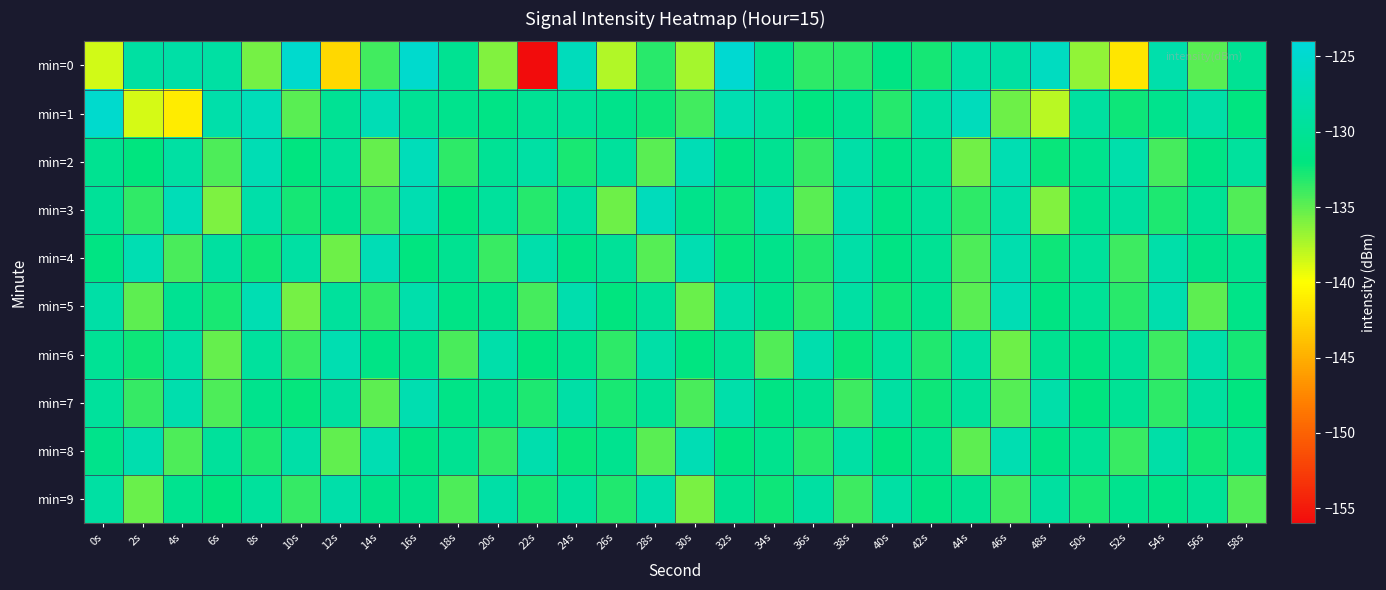

Reading left to right, what are all the values shown in this chart?

min=0: 0s=-138.6	2s=-128.9	4s=-128.6	6s=-128.9	8s=-135.7	10s=-125.0	12s=-142.5	14s=-134.1	16s=-125.1	18s=-130.3	20s=-136.1	22s=-156.0	24s=-126.6	26s=-137.6	28s=-133.4	30s=-137.2	32s=-124.7	34s=-130.5	36s=-133.5	38s=-133.3	40s=-131.6	42s=-132.7	44s=-128.6	46s=-128.9	48s=-126.2	50s=-136.5	52s=-141.6	54s=-128.1	56s=-134.8	58s=-130.2
min=1: 0s=-125.1	2s=-138.7	4s=-141.2	6s=-128.2	8s=-126.9	10s=-134.8	12s=-130.2	14s=-127.2	16s=-130.0	18s=-130.8	20s=-131.5	22s=-130.2	24s=-129.8	26s=-131.0	28s=-132.5	30s=-134.1	32s=-127.6	34s=-129.3	36s=-131.8	38s=-130.5	40s=-133.2	42s=-128.9	44s=-126.7	46s=-135.4	48s=-137.8	50s=-129.1	52s=-132.4	54s=-130.8	56s=-128.5	58s=-131.9
min=2: 0s=-130.5	2s=-132.1	4s=-128.8	6s=-134.5	8s=-127.3	10s=-131.9	12s=-129.6	14s=-135.2	16s=-126.8	18s=-133.4	20s=-130.1	22s=-128.7	24s=-132.8	26s=-129.5	28s=-134.8	30s=-127.2	32s=-131.6	34s=-130.3	36s=-133.7	38s=-128.4	40s=-131.2	42s=-129.9	44s=-135.6	46s=-127.5	48s=-132.3	50s=-130.7	52s=-128.1	54s=-134.2	56s=-131.5	58s=-129.3
min=3: 0s=-129.8	2s=-133.6	4s=-127.1	6s=-135.9	8s=-128.3	10s=-132.7	12s=-130.4	14s=-134.1	16s=-127.6	18s=-131.8	20s=-129.5	22s=-133.2	24s=-128.9	26s=-135.5	28s=-126.7	30s=-130.9	32s=-132.4	34s=-128.6	36s=-134.8	38s=-127.9	40s=-131.3	42s=-129.7	44s=-133.5	46s=-128.2	48s=-136.1	50s=-130.6	52s=-129.2	54s=-132.9	56s=-130.1	58s=-134.6
min=4: 0s=-131.7	2s=-127.4	4s=-134.3	6s=-129.1	8s=-132.6	10s=-128.8	12s=-135.4	14s=-127.2	16s=-131.9	18s=-130.5	20s=-133.8	22s=-128.1	24s=-131.4	26s=-129.8	28s=-134.7	30s=-127.6	32s=-132.2	34s=-130.9	36s=-133.1	38s=-128.5	40s=-131.6	42s=-130.2	44s=-134.5	46s=-127.8	48s=-132.4	50s=-129.6	52s=-133.9	54s=-128.3	56s=-131.1	58s=-130.7
min=5: 0s=-128.6	2s=-134.9	4s=-130.3	6s=-132.8	8s=-127.5	10s=-135.7	12s=-129.4	14s=-133.6	16s=-128.1	18s=-131.5	20s=-130.8	22s=-134.2	24s=-127.9	26s=-132.1	28s=-129.7	30s=-135.3	32s=-128.4	34s=-131.0	36s=-133.5	38s=-128.8	40s=-132.6	42s=-130.4	44s=-134.8	46s=-127.3	48s=-131.7	50s=-129.9	52s=-133.3	54s=-128.0	56s=-135.0	58s=-131.2
min=6: 0s=-130.1	2s=-132.5	4s=-128.7	6s=-135.2	8s=-129.3	10s=-133.8	12s=-127.6	14s=-131.4	16s=-130.6	18s=-134.3	20s=-128.2	22s=-132.0	24s=-130.7	26s=-133.4	28s=-128.5	30s=-131.8	32s=-130.2	34s=-134.6	36s=-127.9	38s=-132.3	40s=-129.5	42s=-133.1	44s=-128.8	46s=-135.5	48s=-130.4	50s=-131.6	52s=-129.8	54s=-134.0	56s=-128.3	58s=-132.7
min=7: 0s=-129.4	2s=-133.7	4s=-128.0	6s=-134.5	8s=-130.8	10s=-132.2	12s=-129.1	14s=-134.9	16s=-127.7	18s=-131.3	20s=-130.5	22s=-133.0	24s=-128.6	26s=-132.8	28s=-129.9	30s=-134.3	32s=-128.2	34s=-131.6	36s=-130.3	38s=-133.9	40s=-128.9	42s=-132.5	44s=-129.6	46s=-134.7	48s=-128.3	50s=-132.0	52s=-130.1	54s=-133.4	56s=-129.2	58s=-131.9
min=8: 0s=-131.0	2s=-127.8	4s=-134.4	6s=-129.6	8s=-132.9	10s=-128.4	12s=-135.1	14s=-127.5	16s=-131.7	18s=-130.3	20s=-133.6	22s=-128.0	24s=-132.3	26s=-130.6	28s=-134.8	30s=-127.3	32s=-131.9	34s=-130.7	36s=-133.2	38s=-128.7	40s=-132.0	42s=-130.4	44s=-134.9	46s=-127.6	48s=-131.5	50s=-130.0	52s=-133.8	54s=-128.5	56s=-132.6	58s=-130.2
min=9: 0s=-128.8	2s=-135.3	4s=-130.6	6s=-132.0	8s=-129.5	10s=-133.7	12s=-128.3	14s=-131.1	16s=-130.9	18s=-134.4	20s=-128.6	22s=-132.7	24s=-129.4	26s=-133.1	28s=-128.1	30s=-135.8	32s=-130.5	34s=-132.4	36s=-129.0	38s=-133.9	40s=-128.7	42s=-131.6	44s=-130.3	46s=-134.2	48s=-129.1	50s=-132.8	52s=-130.7	54s=-131.3	56s=-129.9	58s=-134.6